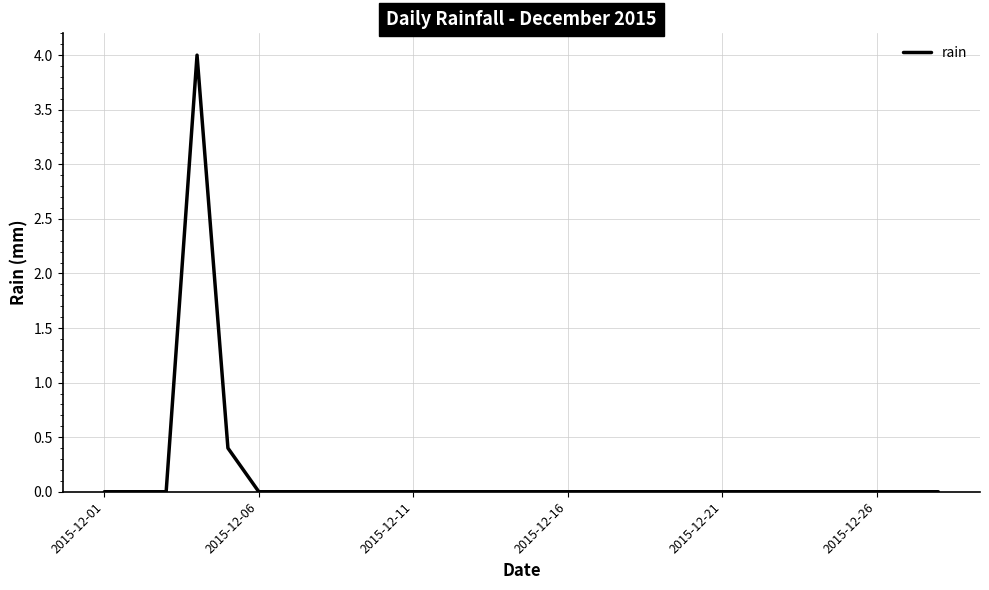

What is the greatest value displayed?

4.0